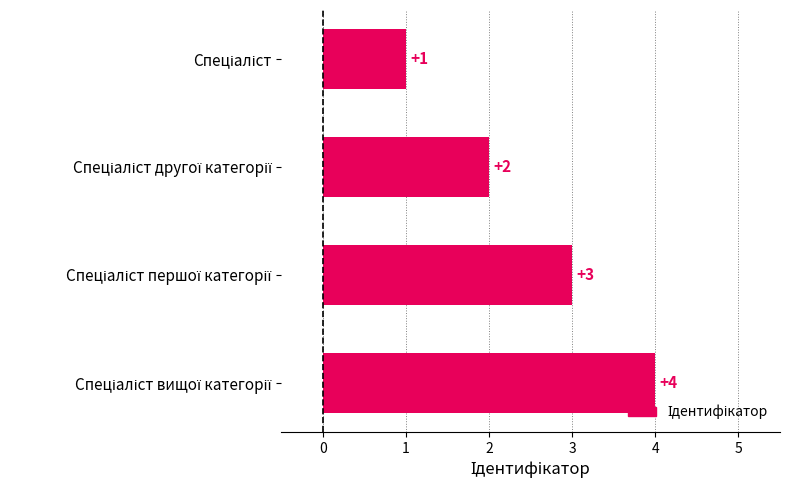

How many values are between 2 and 4?

3